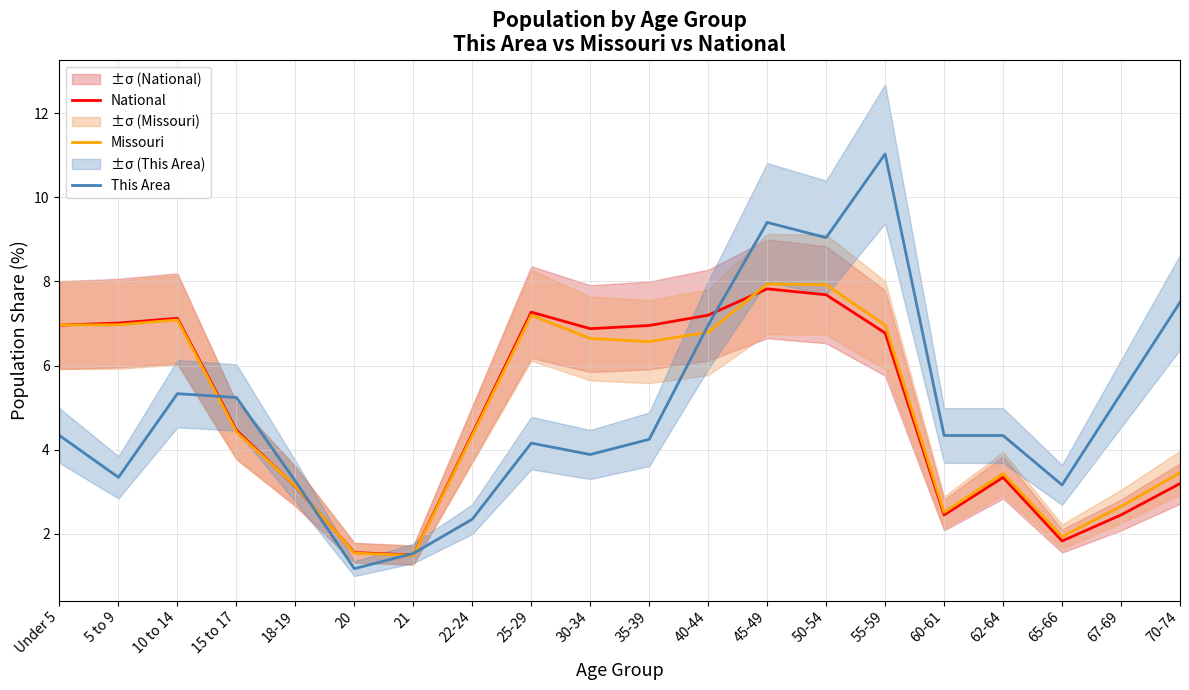

Is this an area chart (filled region under the line)?

No